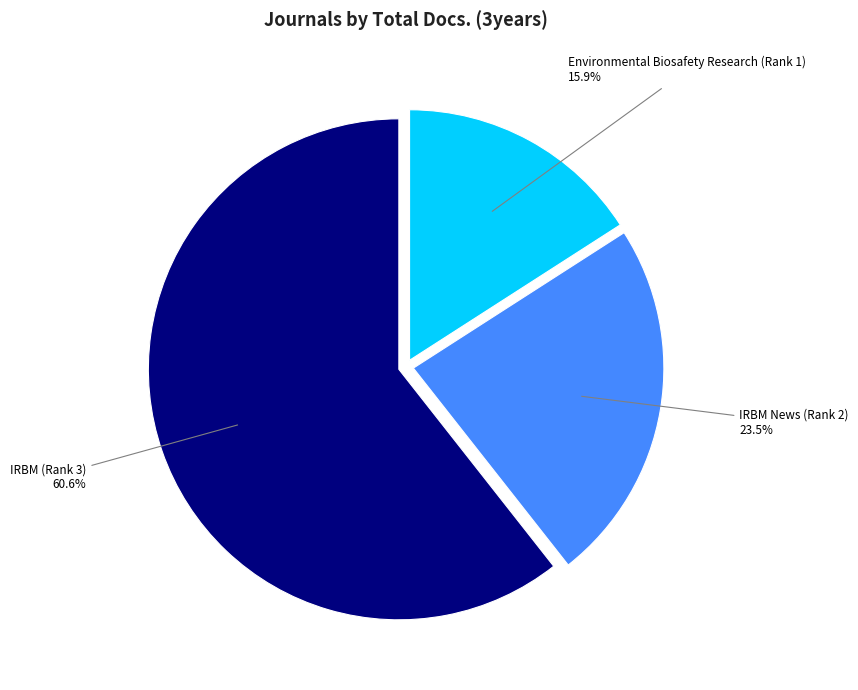

Does any single category account for the majority?

Yes